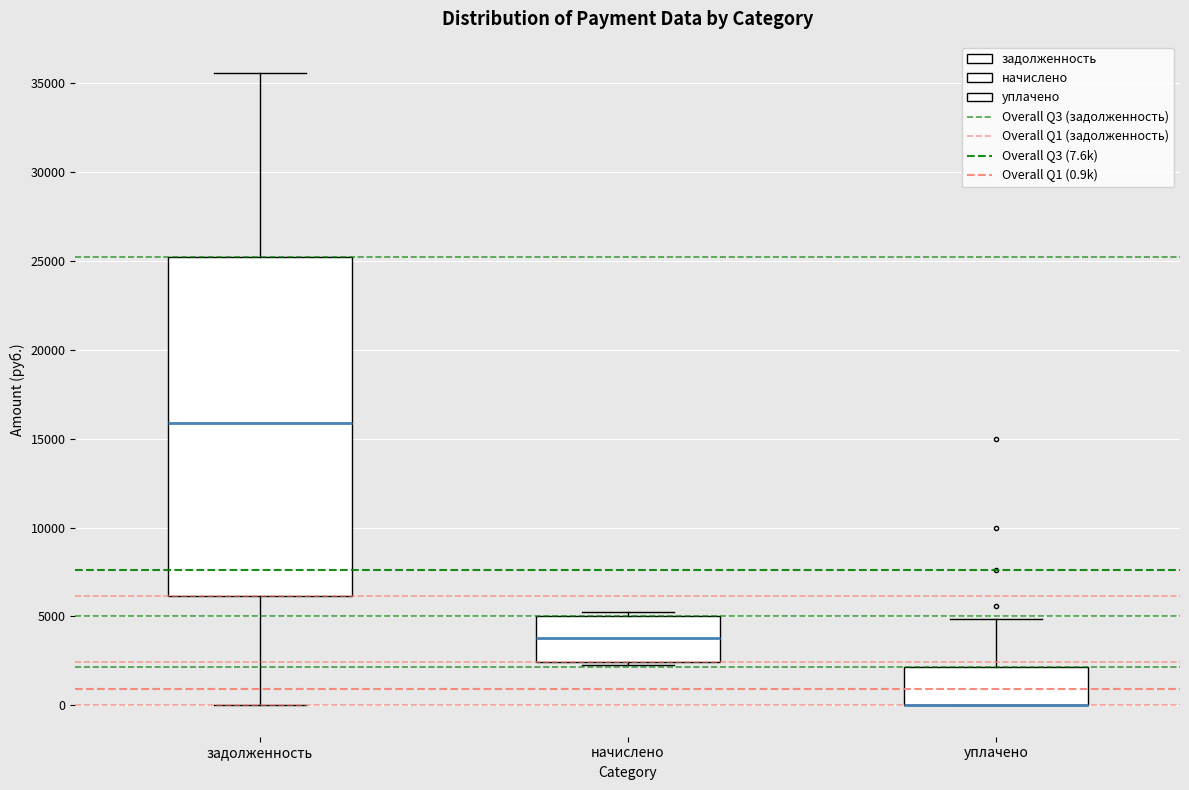

Which box is the tallest, from its lower edge to its upper edge?

задолженность